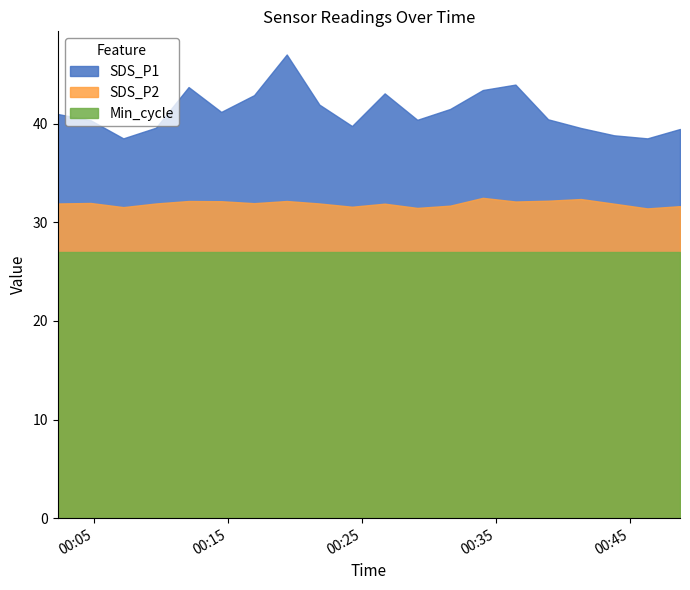

What is the sum of the SDS_P1 values at 2021/10/18 09:11 and 2021/10/18 12:14?

18.9